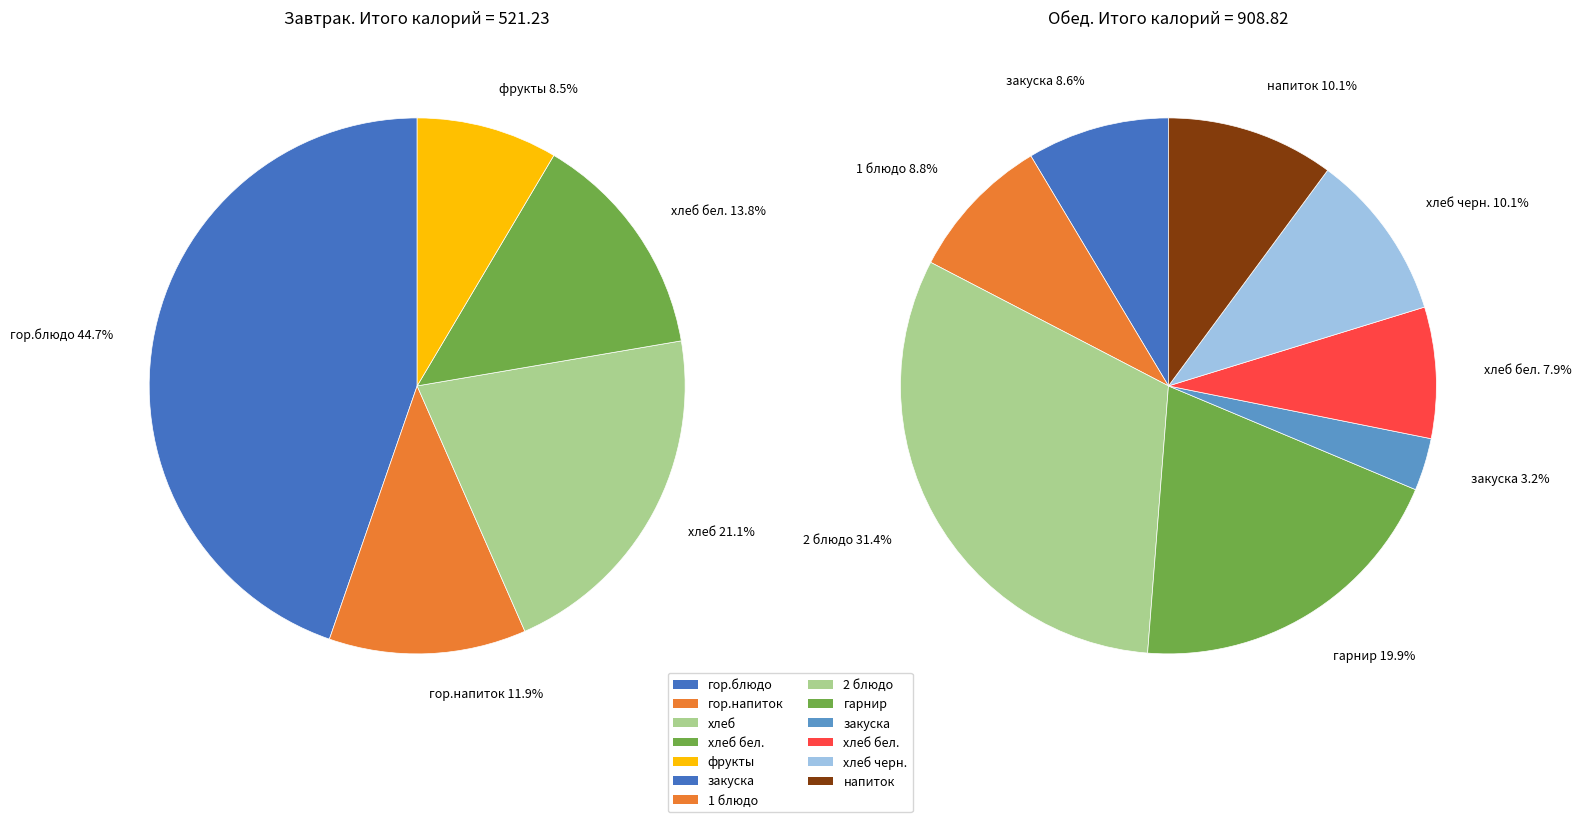

Rank the series by their maximum value, from highest to lowest.

Завтрак, Обед